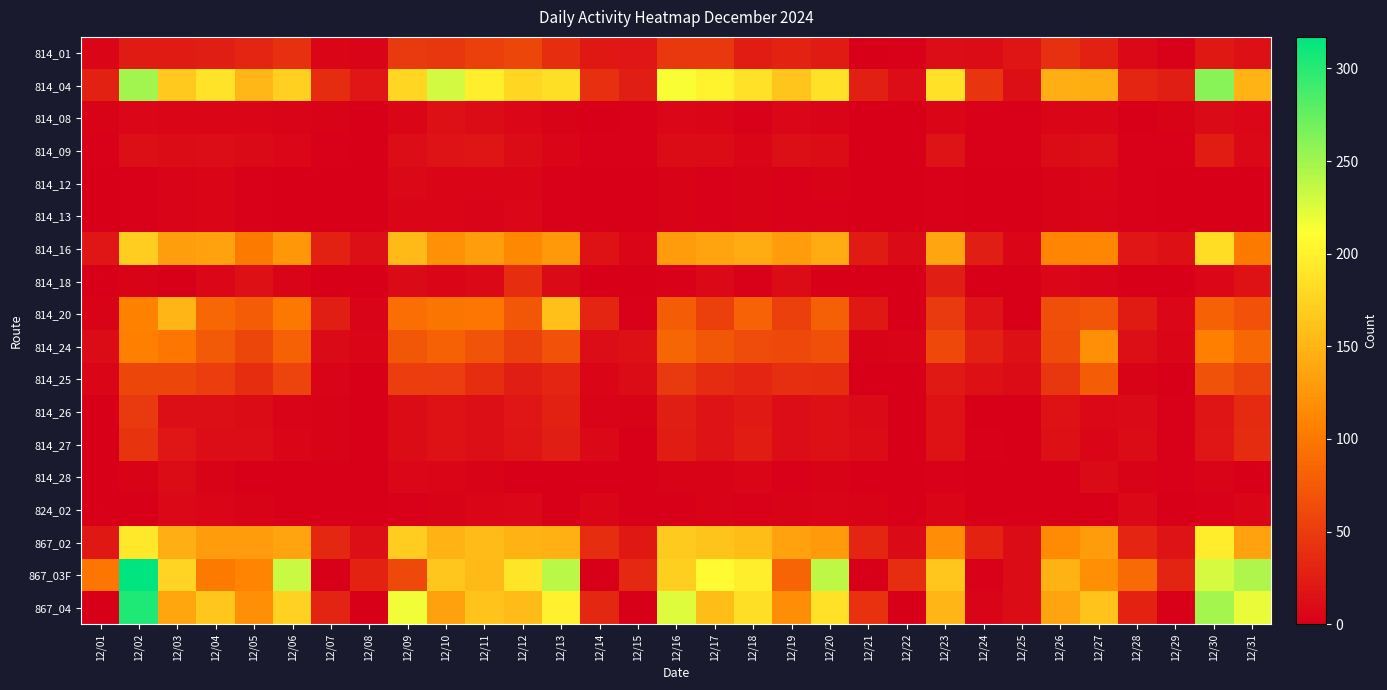

Reading right to left, list all the values displayed in this chart.

814_01: 12/31=14	12/30=21	12/29=2	12/28=8	12/27=28	12/26=40	12/25=18	12/24=10	12/23=12	12/22=2	12/21=1	12/20=23	12/19=29	12/18=24	12/17=47	12/16=47	12/15=19	12/14=20	12/13=38	12/12=59	12/11=54	12/10=45	12/09=48	12/08=4	12/07=6	12/06=40	12/05=32	12/04=25	12/03=23	12/02=23	12/01=5
814_04: 12/31=149	12/30=261	12/29=25	12/28=32	12/27=144	12/26=146	12/25=13	12/24=44	12/23=186	12/22=12	12/21=27	12/20=188	12/19=164	12/18=186	12/17=201	12/16=214	12/15=26	12/14=40	12/13=185	12/12=178	12/11=197	12/10=230	12/09=178	12/08=19	12/07=36	12/06=173	12/05=152	12/04=189	12/03=167	12/02=250	12/01=28
814_08: 12/31=7	12/30=9	12/29=3	12/28=1	12/27=6	12/26=5	12/25=2	12/24=2	12/23=5	12/22=0	12/21=0	12/20=4	12/19=7	12/18=2	12/17=5	12/16=7	12/15=2	12/14=0	12/13=3	12/12=7	12/11=10	12/10=14	12/09=6	12/08=0	12/07=3	12/06=4	12/05=5	12/04=5	12/03=5	12/02=7	12/01=3
814_09: 12/31=8	12/30=24	12/29=2	12/28=2	12/27=13	12/26=11	12/25=2	12/24=2	12/23=17	12/22=0	12/21=1	12/20=10	12/19=13	12/18=6	12/17=11	12/16=11	12/15=2	12/14=2	12/13=5	12/12=10	12/11=18	12/10=17	12/09=12	12/08=0	12/07=2	12/06=7	12/05=9	12/04=12	12/03=11	12/02=13	12/01=2
814_12: 12/31=0	12/30=0	12/29=0	12/28=2	12/27=5	12/26=3	12/25=1	12/24=1	12/23=2	12/22=0	12/21=0	12/20=3	12/19=2	12/18=3	12/17=2	12/16=3	12/15=1	12/14=1	12/13=2	12/12=5	12/11=6	12/10=5	12/09=8	12/08=1	12/07=0	12/06=1	12/05=2	12/04=6	12/03=4	12/02=2	12/01=1
814_13: 12/31=0	12/30=1	12/29=0	12/28=2	12/27=4	12/26=3	12/25=1	12/24=1	12/23=2	12/22=0	12/21=0	12/20=2	12/19=2	12/18=3	12/17=2	12/16=3	12/15=1	12/14=1	12/13=2	12/12=7	12/11=4	12/10=6	12/09=6	12/08=1	12/07=0	12/06=1	12/05=2	12/04=6	12/03=4	12/02=2	12/01=1
814_16: 12/31=102	12/30=184	12/29=14	12/28=19	12/27=112	12/26=111	12/25=6	12/24=25	12/23=137	12/22=9	12/21=23	12/20=142	12/19=129	12/18=142	12/17=135	12/16=130	12/15=6	12/14=16	12/13=127	12/12=113	12/11=131	12/10=121	12/09=154	12/08=13	12/07=28	12/06=126	12/05=102	12/04=134	12/03=132	12/02=170	12/01=19
814_18: 12/31=15	12/30=7	12/29=0	12/28=0	12/27=4	12/26=7	12/25=0	12/24=1	12/23=26	12/22=0	12/21=0	12/20=0	12/19=10	12/18=2	12/17=8	12/16=2	12/15=0	12/14=0	12/13=9	12/12=38	12/11=8	12/10=5	12/09=9	12/08=0	12/07=0	12/06=4	12/05=14	12/04=7	12/03=1	12/02=3	12/01=0
814_20: 12/31=68	12/30=81	12/29=7	12/28=23	12/27=71	12/26=66	12/25=0	12/24=17	12/23=48	12/22=0	12/21=21	12/20=80	12/19=54	12/18=82	12/17=53	12/16=78	12/15=2	12/14=32	12/13=159	12/12=72	12/11=99	12/10=97	12/09=92	12/08=4	12/07=25	12/06=100	12/05=78	12/04=86	12/03=151	12/02=107	12/01=3
814_24: 12/31=86	12/30=106	12/29=6	12/28=13	12/27=119	12/26=64	12/25=14	12/24=28	12/23=60	12/22=4	12/21=3	12/20=66	12/19=60	12/18=62	12/17=73	12/16=85	12/15=14	12/14=12	12/13=68	12/12=54	12/11=70	12/10=81	12/09=72	12/08=5	12/07=9	12/06=81	12/05=59	12/04=75	12/03=99	12/02=106	12/01=11
814_25: 12/31=55	12/30=69	12/29=1	12/28=3	12/27=77	12/26=45	12/25=11	12/24=14	12/23=22	12/22=1	12/21=1	12/20=38	12/19=39	12/18=31	12/17=37	12/16=48	12/15=10	12/14=5	12/13=31	12/12=26	12/11=38	12/10=52	12/09=52	12/08=1	12/07=4	12/06=56	12/05=38	12/04=52	12/03=59	12/02=59	12/01=6
814_26: 12/31=35	12/30=18	12/29=2	12/28=9	12/27=8	12/26=15	12/25=1	12/24=0	12/23=16	12/22=1	12/21=9	12/20=14	12/19=12	12/18=22	12/17=17	12/16=25	12/15=3	12/14=4	12/13=28	12/12=19	12/11=13	12/10=16	12/09=10	12/08=0	12/07=3	12/06=4	12/05=11	12/04=13	12/03=13	12/02=48	12/01=0
814_27: 12/31=36	12/30=19	12/29=2	12/28=10	12/27=6	12/26=14	12/25=1	12/24=2	12/23=15	12/22=0	12/21=10	12/20=14	12/19=12	12/18=24	12/17=17	12/16=24	12/15=1	12/14=8	12/13=26	12/12=18	12/11=13	12/10=15	12/09=10	12/08=0	12/07=3	12/06=6	12/05=12	12/04=12	12/03=19	12/02=43	12/01=0
814_28: 12/31=1	12/30=4	12/29=2	12/28=3	12/27=9	12/26=1	12/25=0	12/24=1	12/23=2	12/22=1	12/21=0	12/20=3	12/19=2	12/18=5	12/17=3	12/16=3	12/15=0	12/14=0	12/13=1	12/12=1	12/11=3	12/10=5	12/09=7	12/08=0	12/07=0	12/06=1	12/05=1	12/04=3	12/03=10	12/02=3	12/01=1
824_02: 12/31=5	12/30=2	12/29=0	12/28=8	12/27=1	12/26=0	12/25=0	12/24=0	12/23=6	12/22=0	12/21=3	12/20=4	12/19=3	12/18=2	12/17=3	12/16=0	12/15=0	12/14=6	12/13=1	12/12=7	12/11=5	12/10=3	12/09=2	12/08=0	12/07=1	12/06=1	12/05=3	12/04=6	12/03=8	12/02=0	12/01=0
867_02: 12/31=134	12/30=196	12/29=17	12/28=32	12/27=130	12/26=116	12/25=10	12/24=29	12/23=117	12/22=9	12/21=32	12/20=128	12/19=134	12/18=157	12/17=163	12/16=168	12/15=20	12/14=38	12/13=147	12/12=148	12/11=156	12/10=148	12/09=170	12/08=13	12/07=33	12/06=136	12/05=129	12/04=129	12/03=145	12/02=193	12/01=20
867_03F: 12/31=245	12/30=228	12/29=30	12/28=89	12/27=119	12/26=148	12/25=10	12/24=2	12/23=165	12/22=38	12/21=0	12/20=238	12/19=83	12/18=197	12/17=207	12/16=171	12/15=34	12/14=0	12/13=239	12/12=190	12/11=154	12/10=165	12/09=60	12/08=29	12/07=0	12/06=233	12/05=109	12/04=102	12/03=177	12/02=317	12/01=98
867_04: 12/31=220	12/30=248	12/29=2	12/28=29	12/27=162	12/26=136	12/25=10	12/24=4	12/23=150	12/22=0	12/21=41	12/20=187	12/19=118	12/18=185	12/17=157	12/16=225	12/15=0	12/14=33	12/13=200	12/12=156	12/11=161	12/10=133	12/09=217	12/08=1	12/07=30	12/06=174	12/05=119	12/04=165	12/03=138	12/02=304	12/01=0